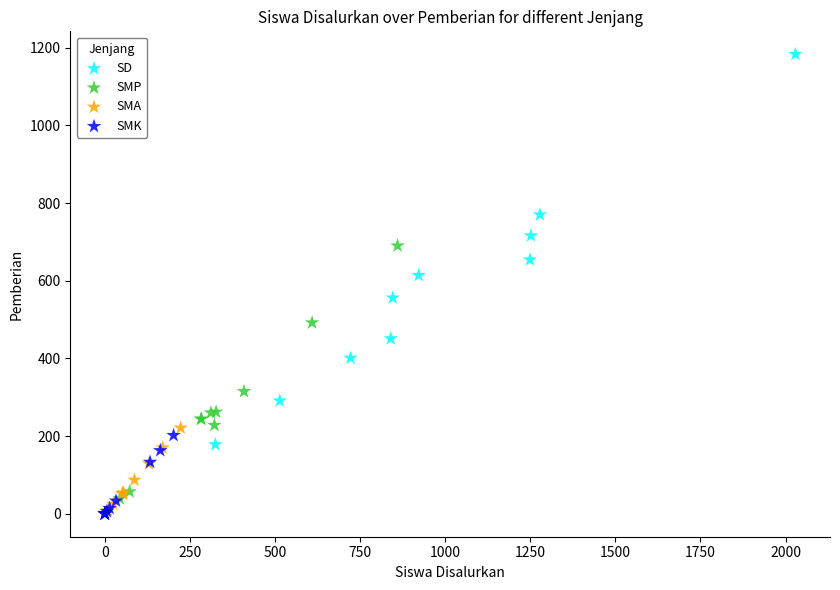

Which series has the widest spread of Y values?

SD